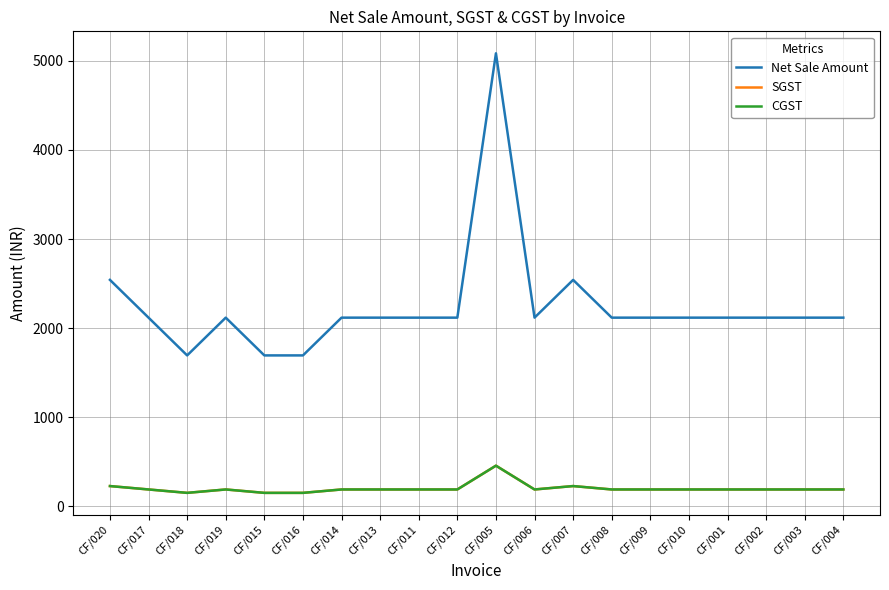

The SGST series shows 122.5 at CF/004. True or false?

False